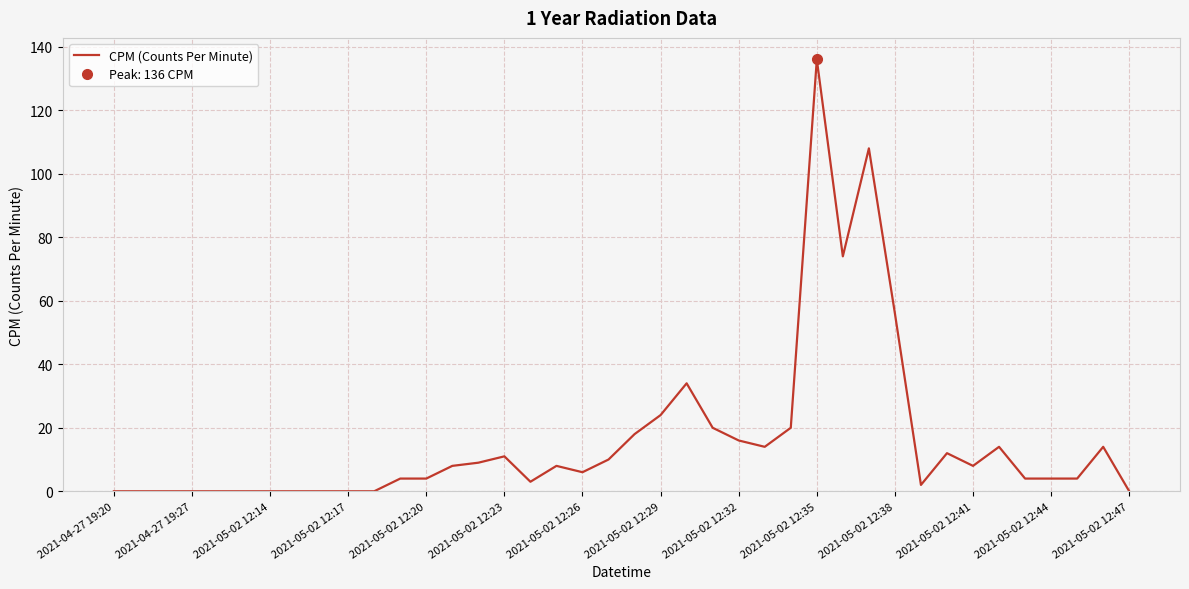

Between 31 and 20, which is larger?

20